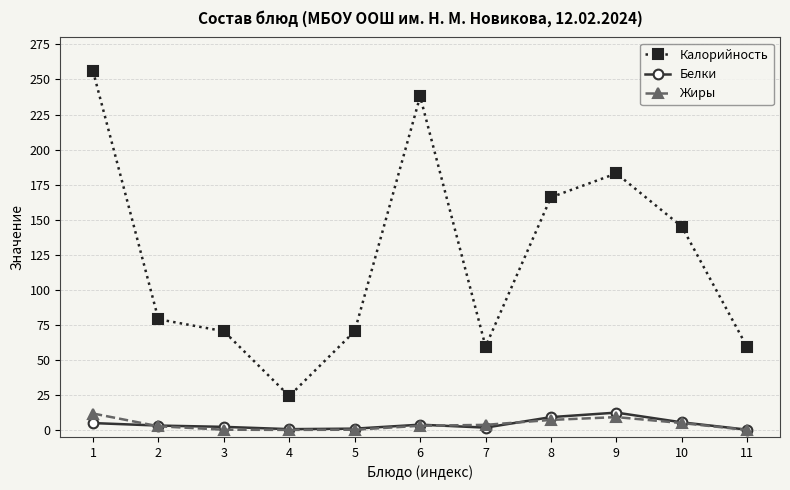

At which category does Калорийность reach its first local valley?

4